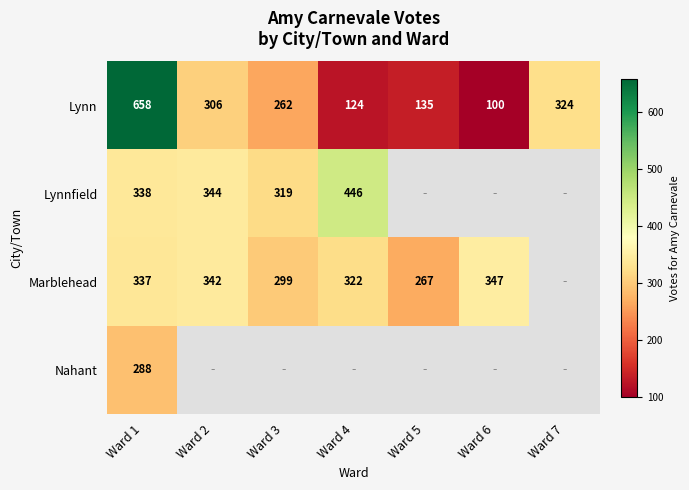

Which has a higher value, Ward 3 or Ward 1?

Ward 1